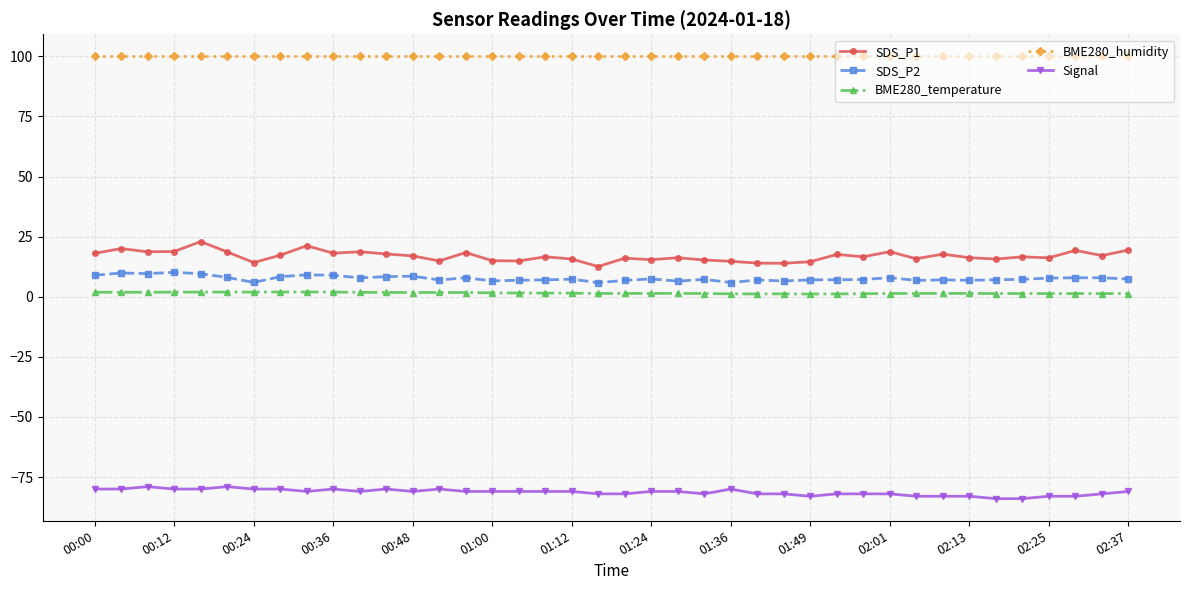

What is the difference between the maximum and minimum values in the SDS_P1 series?

10.4